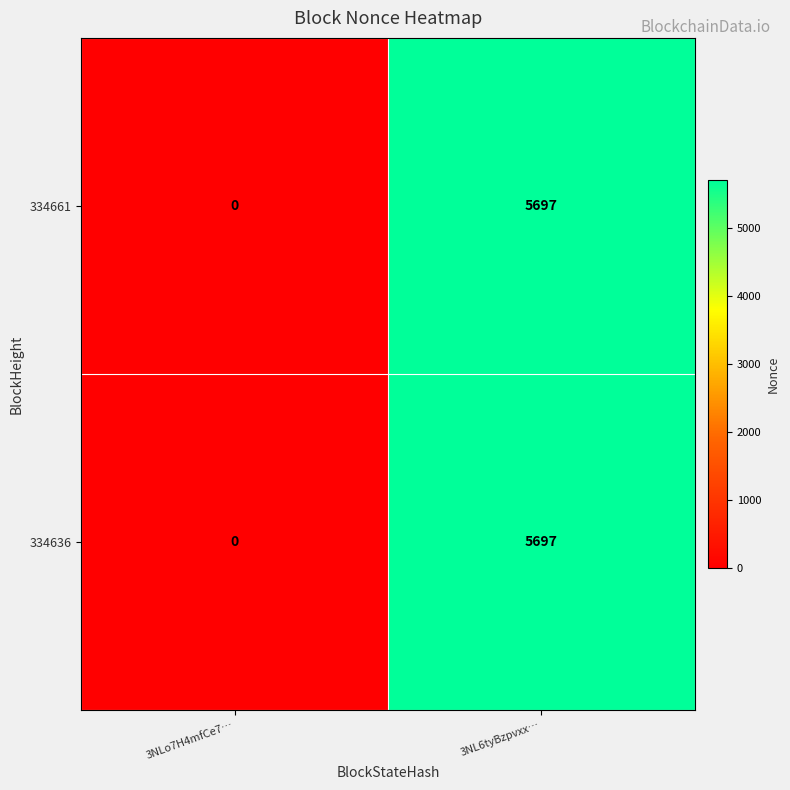

Where is 334636 nearest to the value 2848?

3NLo7H4mfCe7…